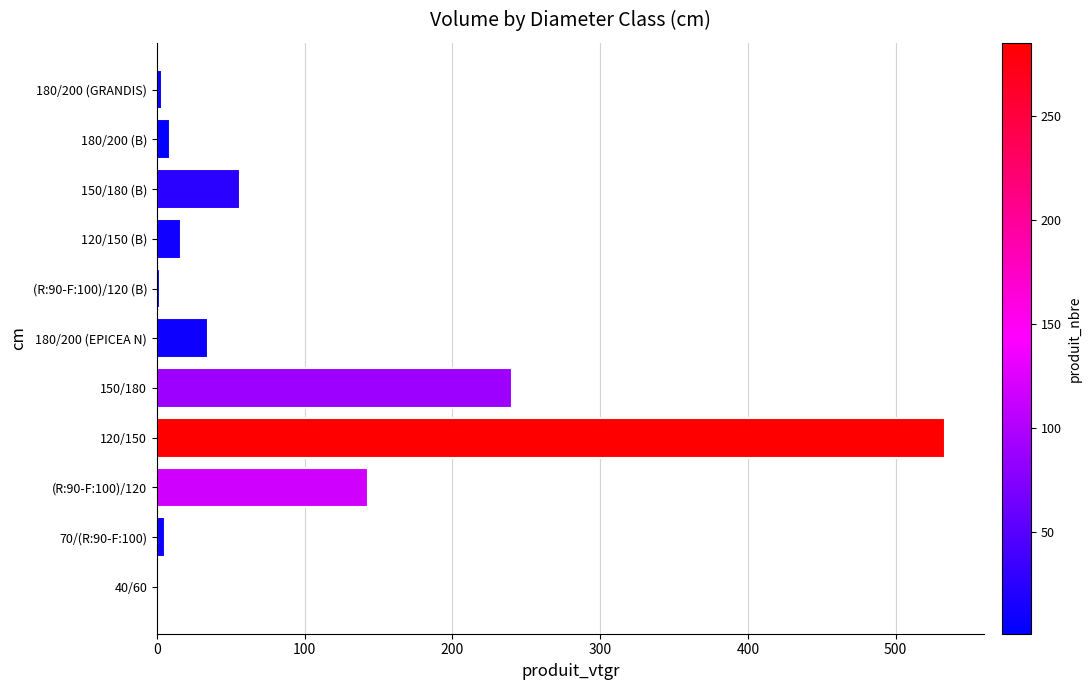

At which category does the chart reach its peak across all series?

120/150